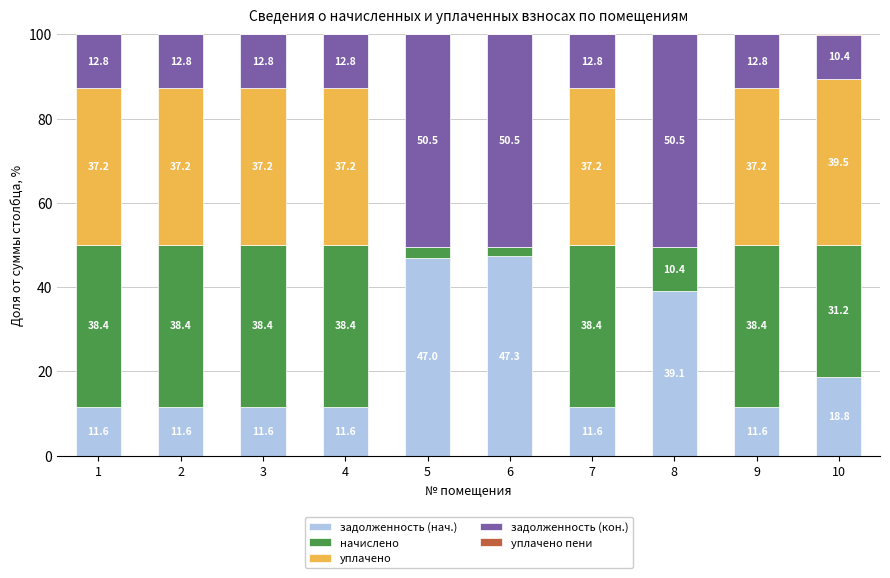

What is the sum of the задолженность (нач.) values at 4 and 8?

50.7